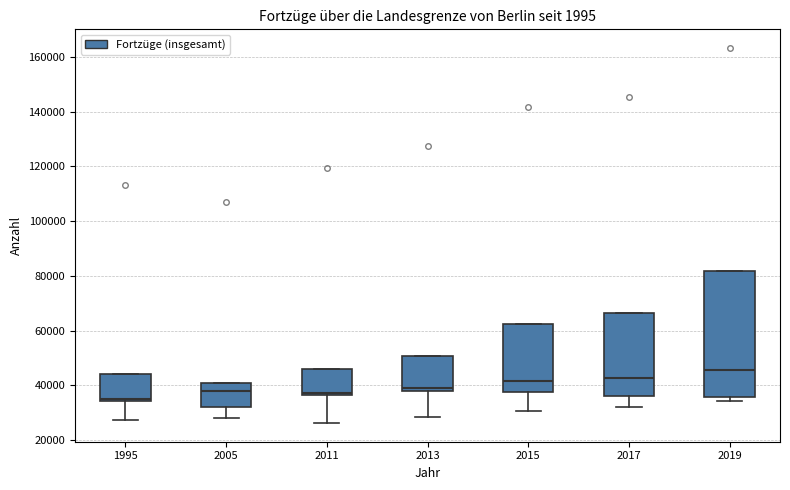

Which box has the highest median line?

2019